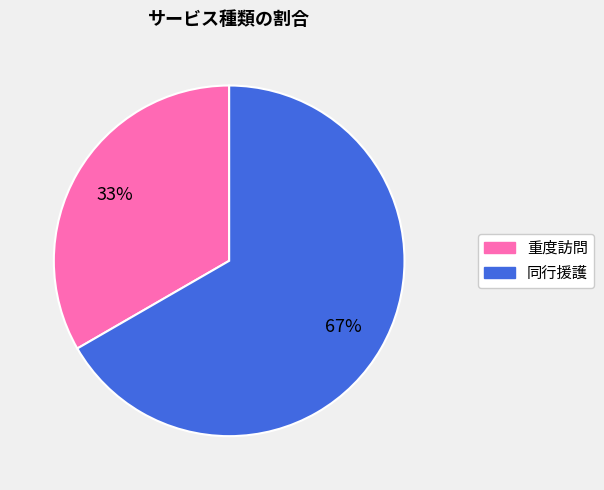

To the nearest percent, what portion does 同行援護 represent?

67%